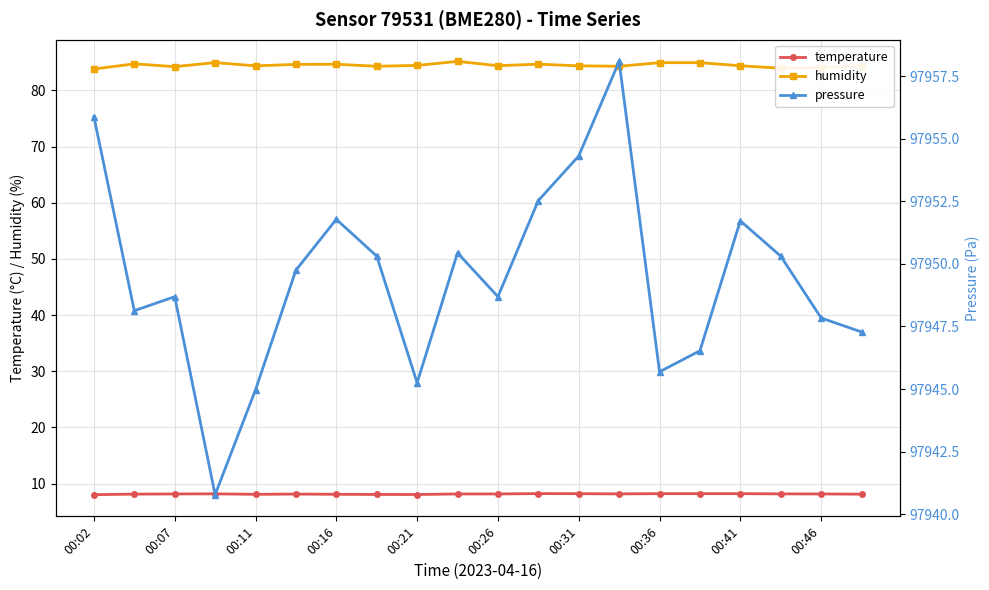

What is the value of the temperature point at the 17th from the left?

8.2